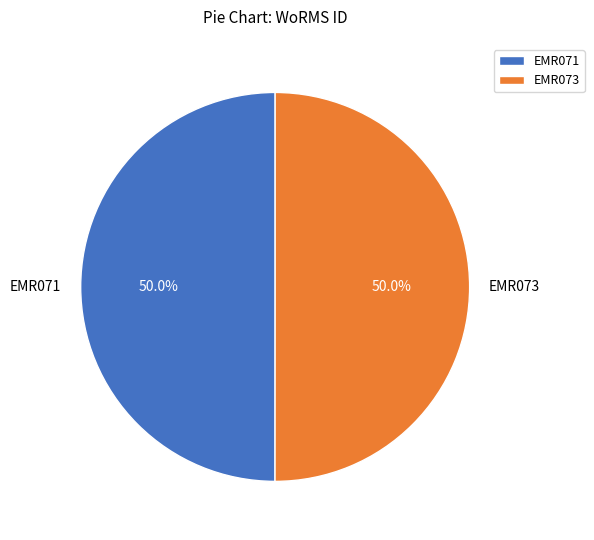

To the nearest percent, what portion does EMR071 represent?

50%